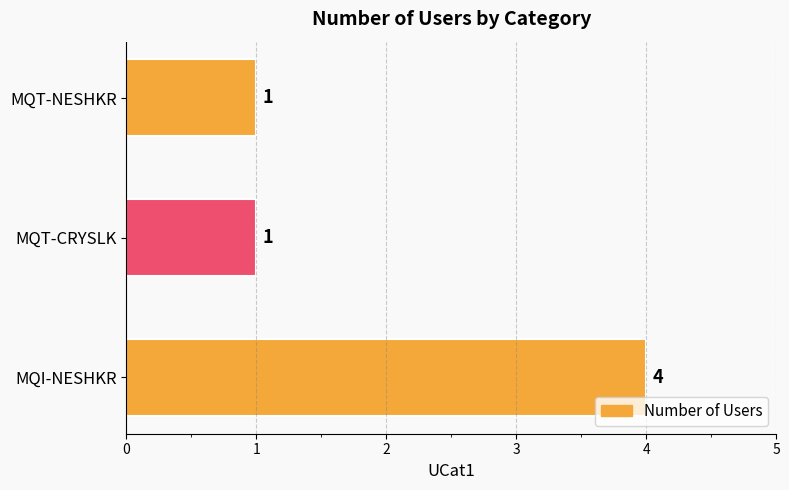

Reading bottom to top, transcribe all the data shown in this chart.

4	1	1